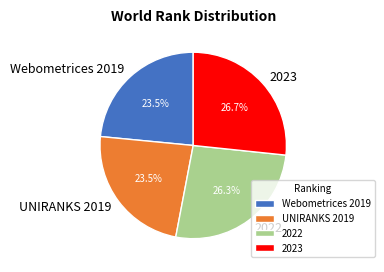

Does UNIRANKS 2019 represent more than half of the total?

No